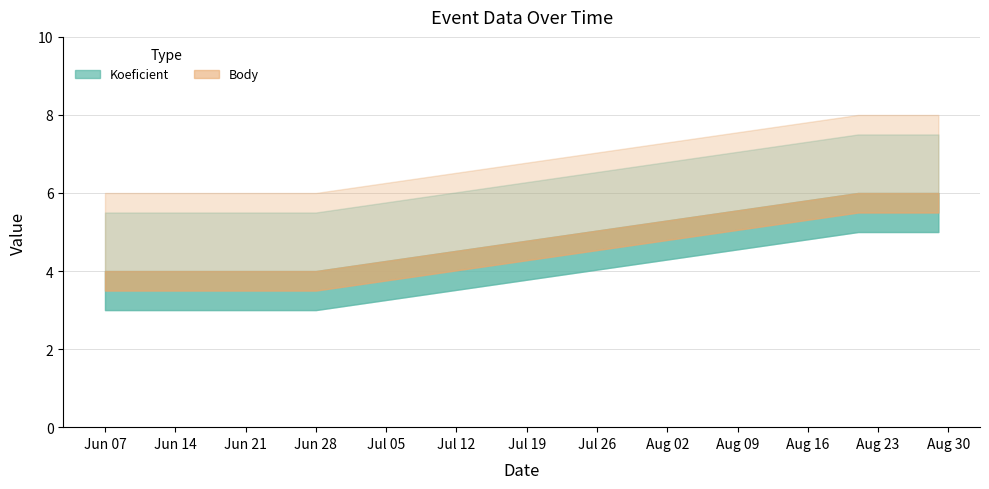

What is the difference between the Body values at 2014-08-21 and 2014-06-07?

2